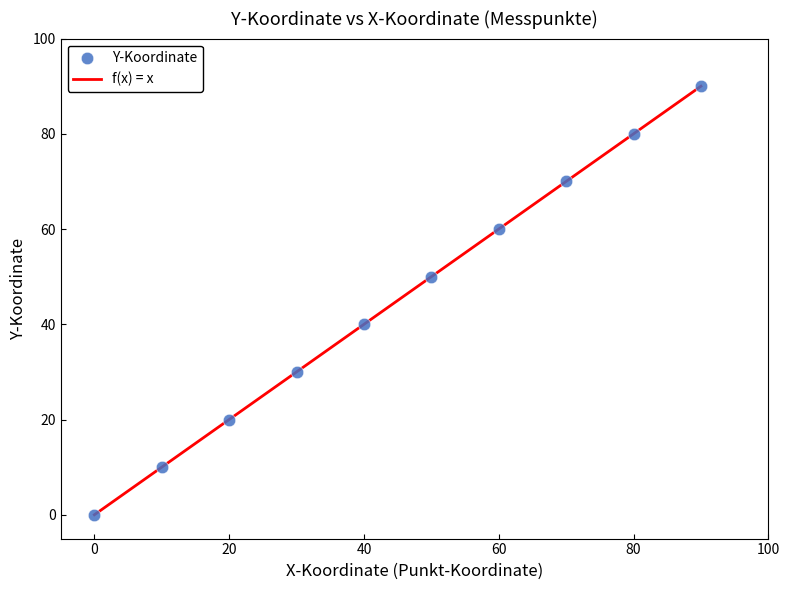

What is the range of Y values (max minus min)?

90